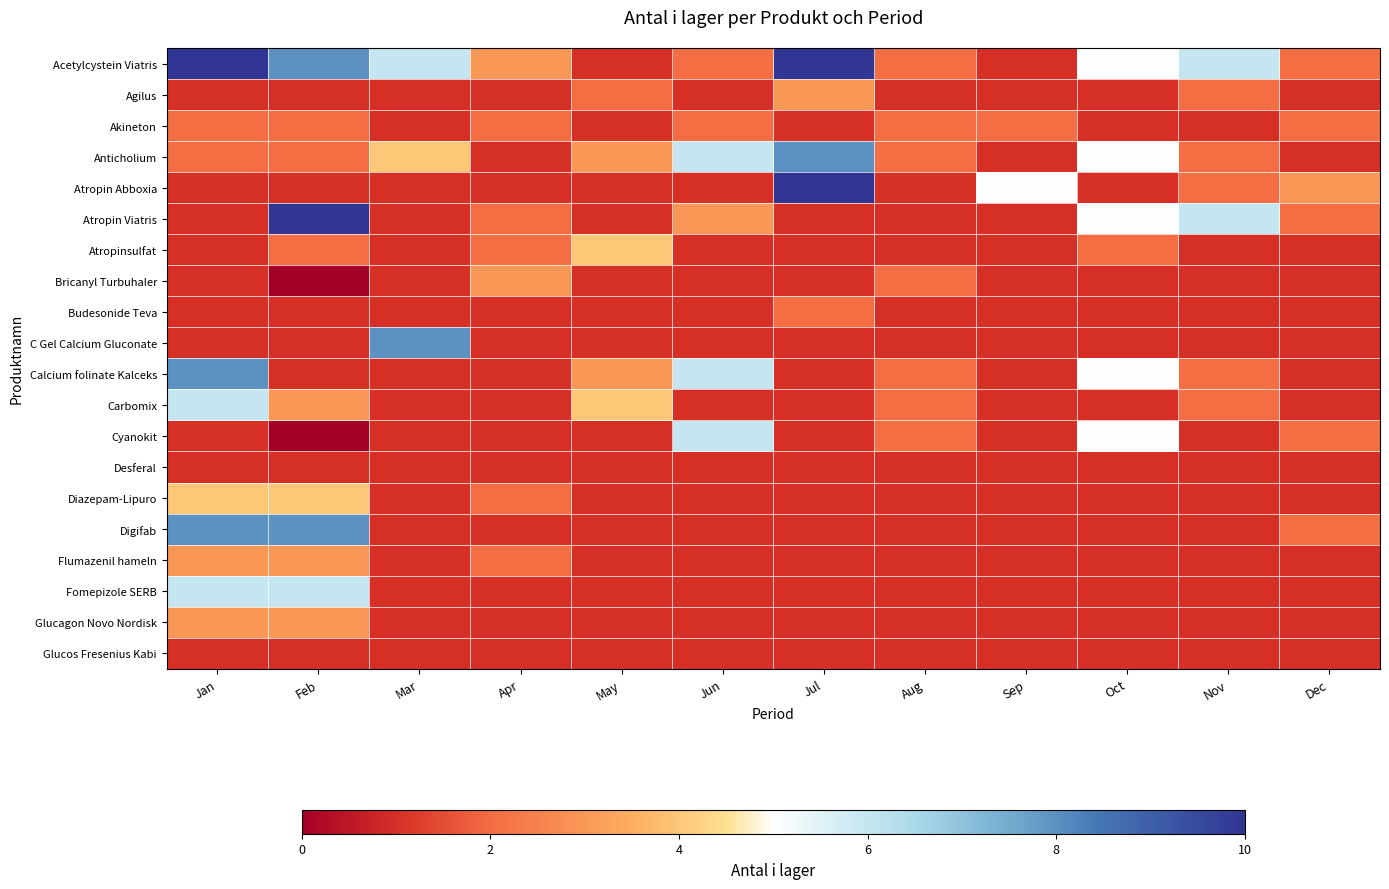

Rank the series by their maximum value, from highest to lowest.

Acetylcystein Viatris, Atropin Viatris, Atropin Abboxia, Anticholium, C Gel Calcium Gluconate, Calcium folinate Kalceks, Digifab, Carbomix, Cyanokit, Fomepizole SERB, Atropinsulfat, Diazepam-Lipuro, Agilus, Bricanyl Turbuhaler, Flumazenil hameln, Glucagon Novo Nordisk, Akineton, Budesonide Teva, Desferal, Glucos Fresenius Kabi